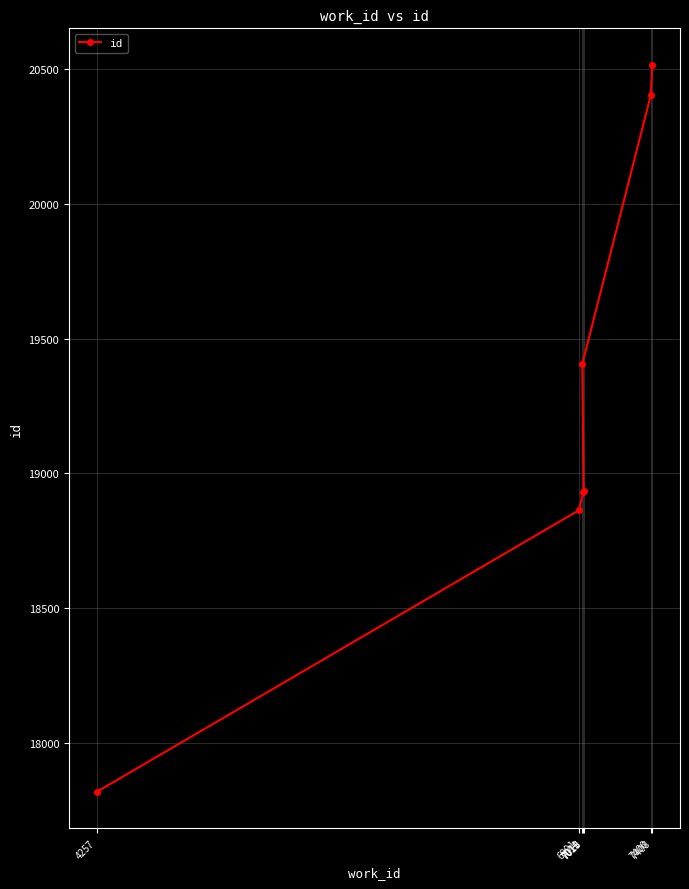

What is the sum of the values at 7011 and 7019?

38338